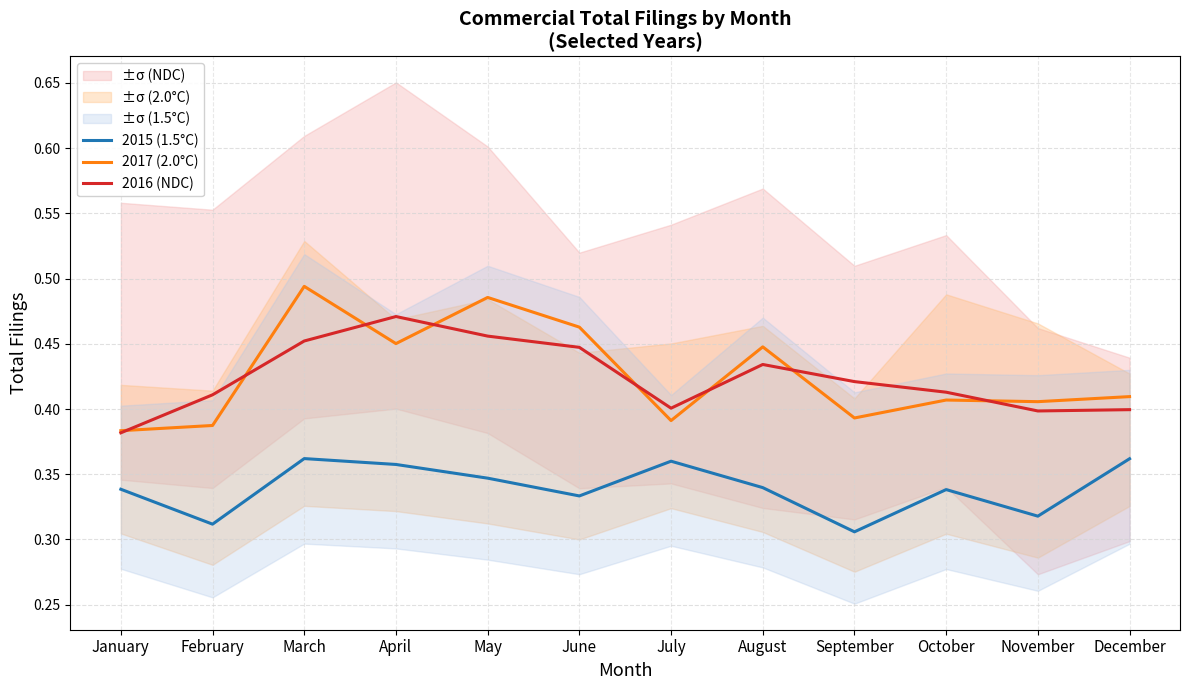

The 2017 (2.0°C) series shows 0.5 at February. True or false?

False